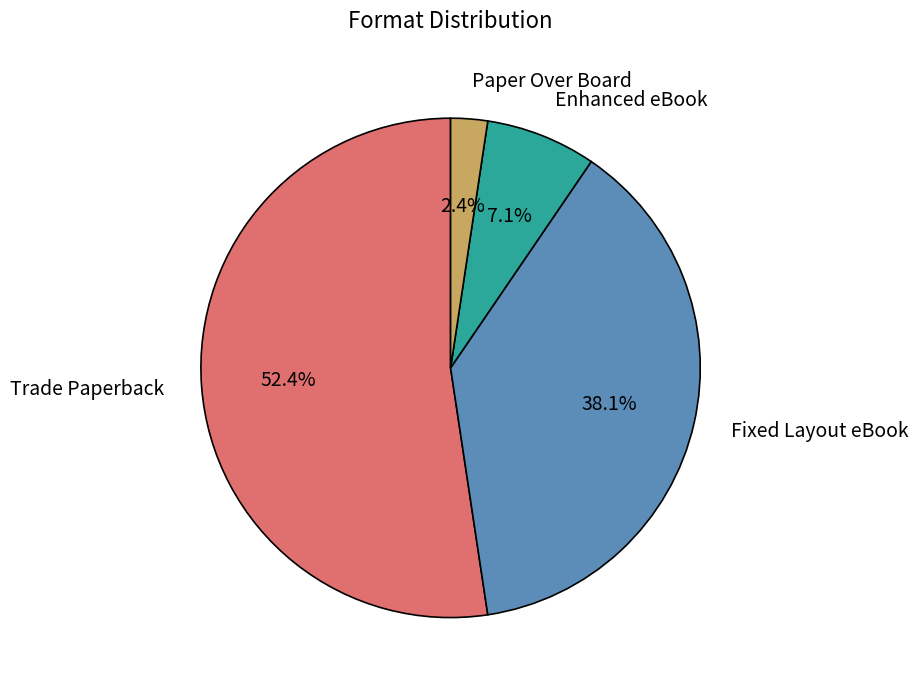

Is there any slice that represents more than half of the pie?

Yes